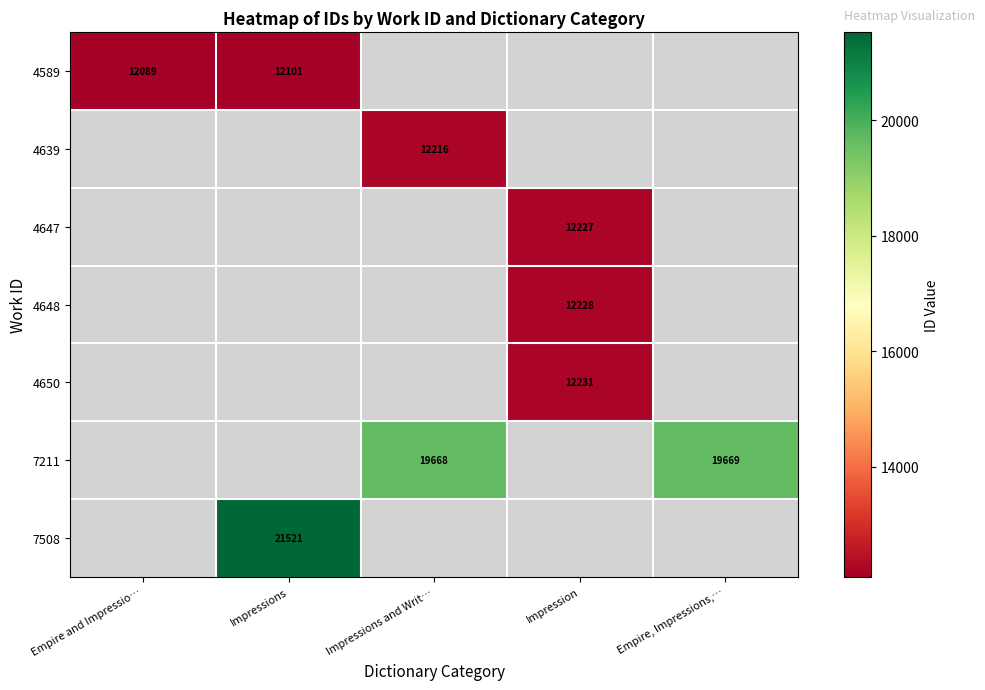

The value of 4589 at Empire and Impressio… is 12089. True or false?

True